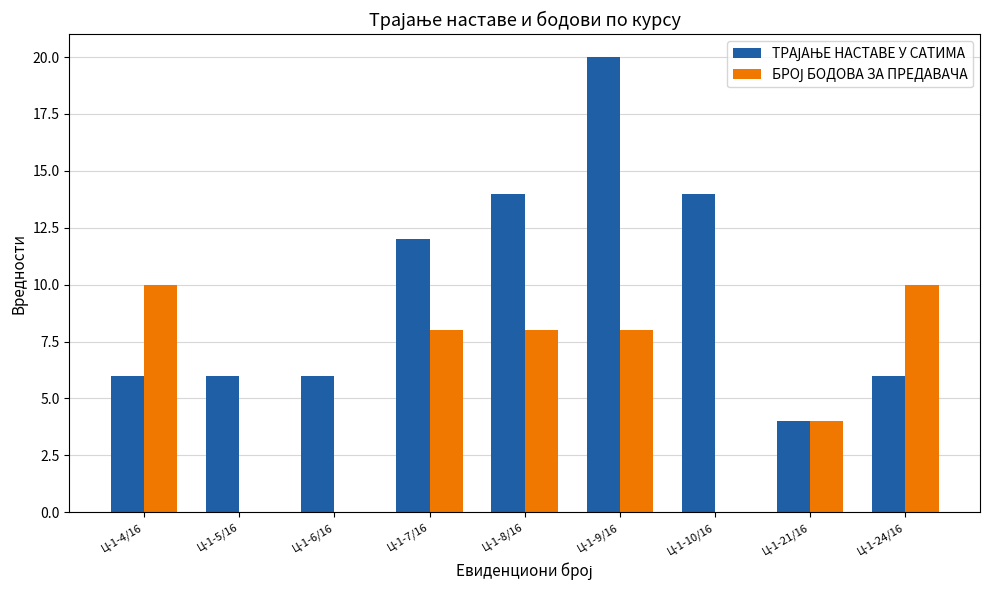

Which category has the highest value across all series?

Ц-1-9/16